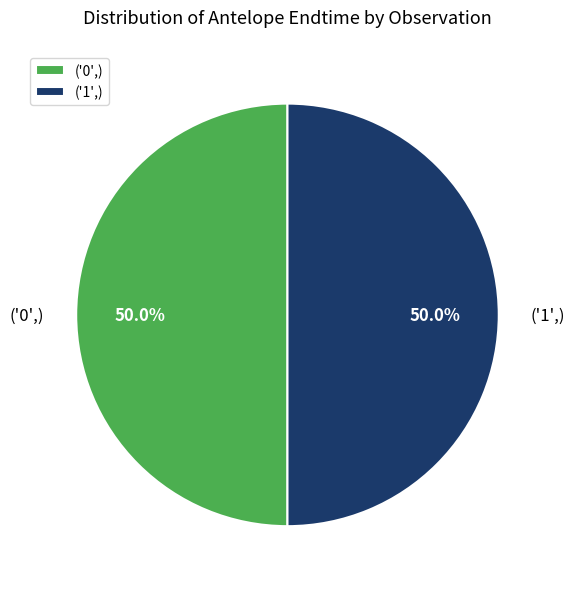

To the nearest percent, what percentage of the pie is ('0',)?

50%